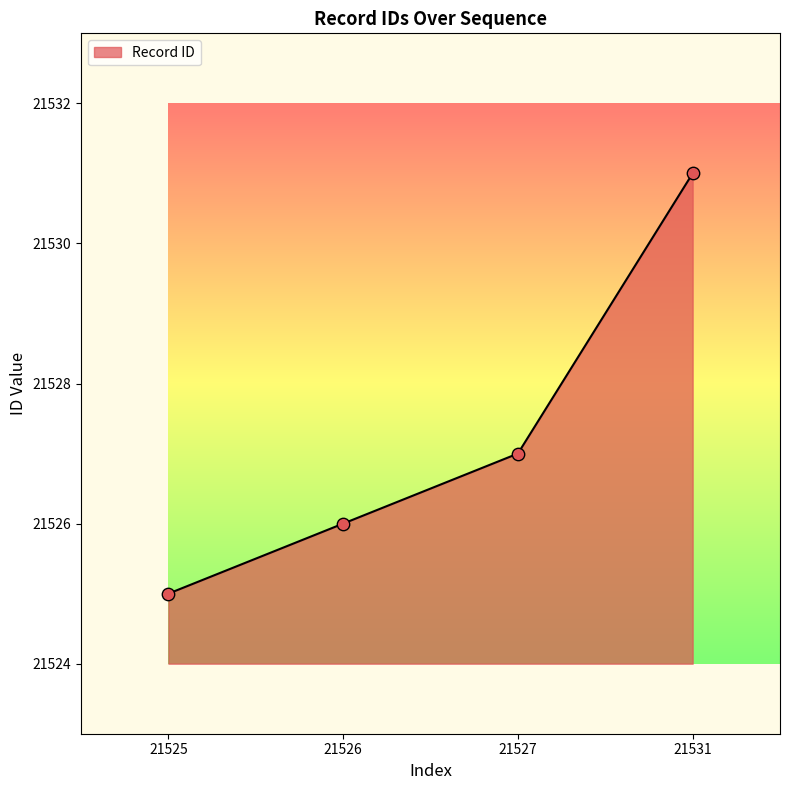

Which has a higher value, 21527 or 21531?

21531